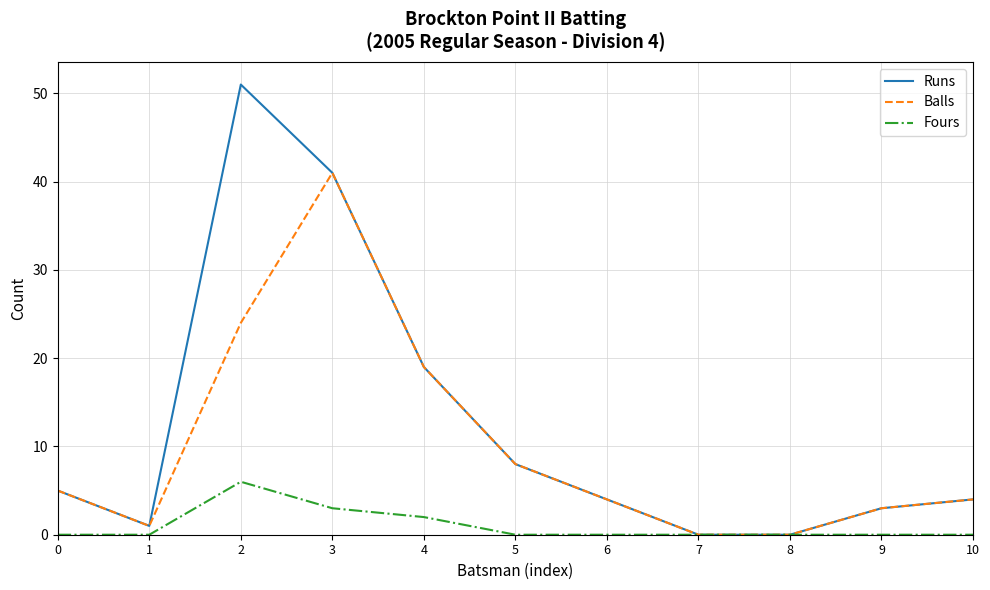

The value of Balls at 6 is 6. True or false?

False